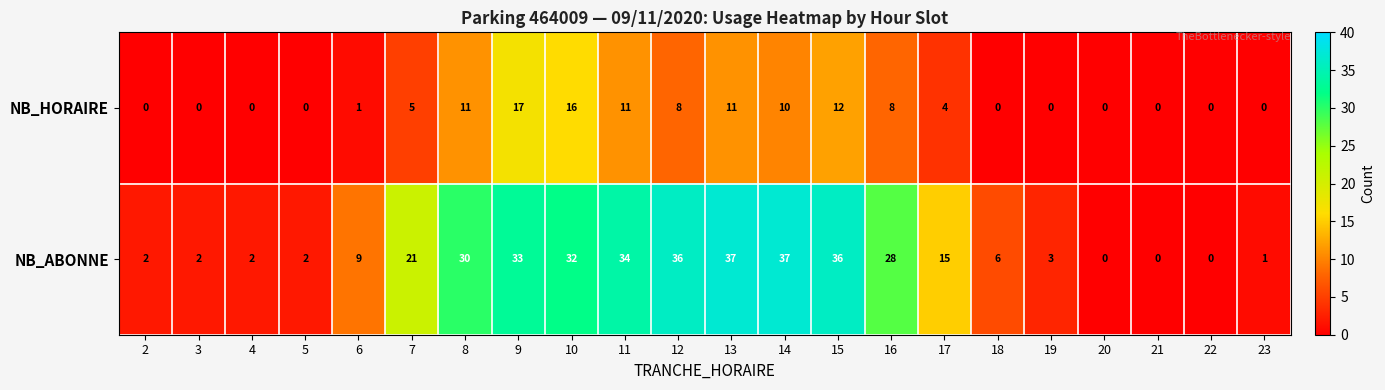

List the series in order of their peak value, lowest first.

NB_HORAIRE, NB_ABONNE